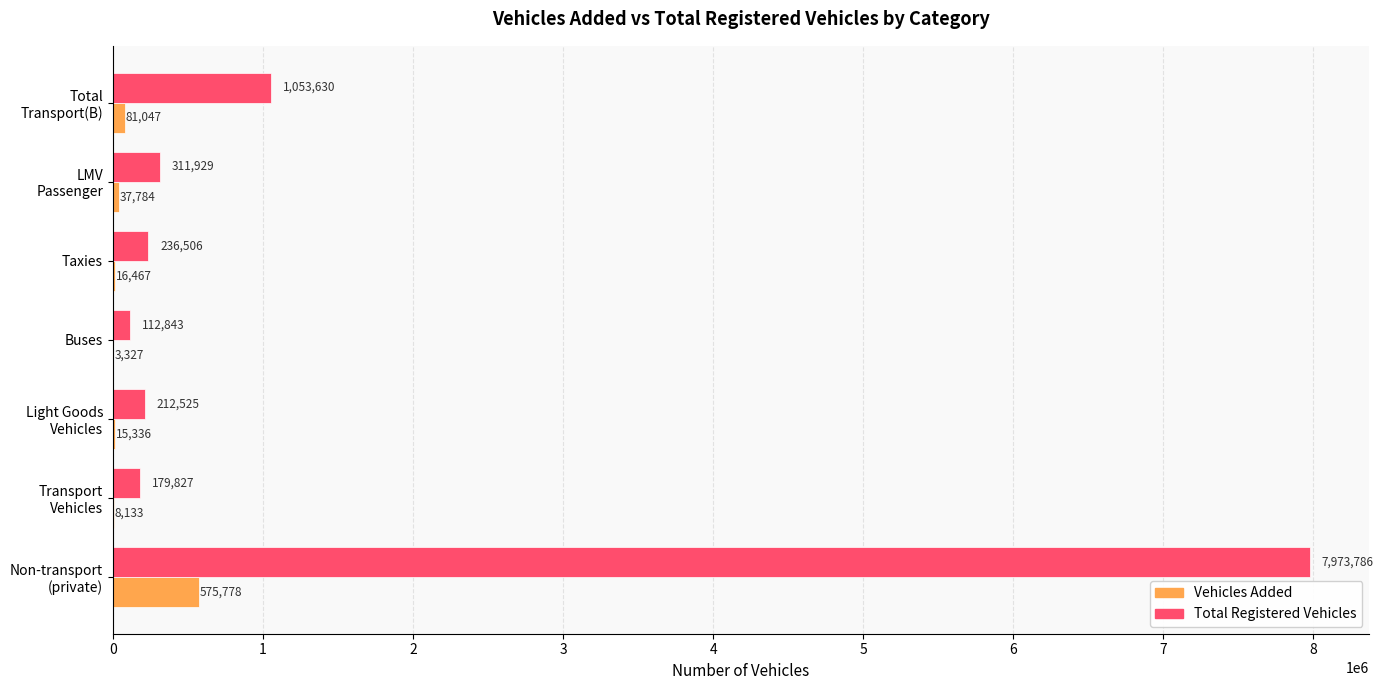

What is the total value across all series at Taxies?

252973